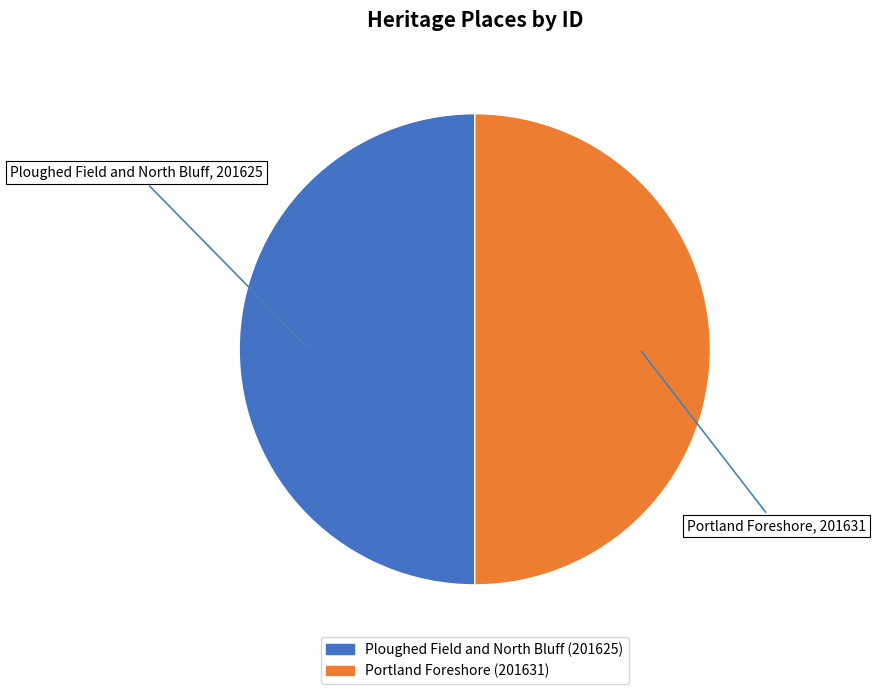

How many slices are in this pie chart?

2